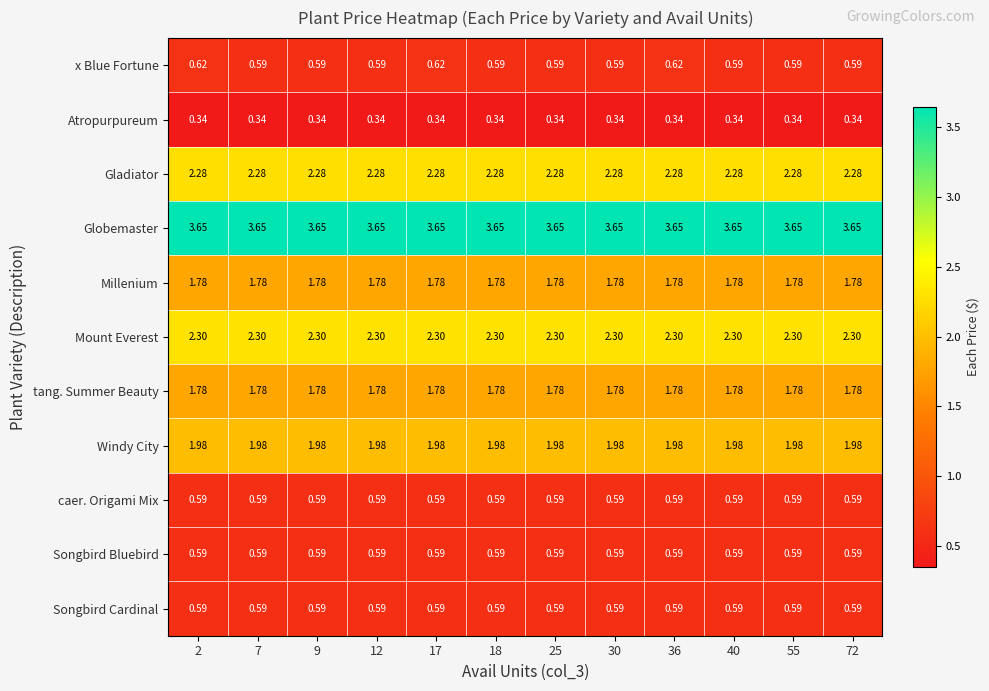

Is the value of Globemaster at 55 greater than the value of Gladiator at 9?

Yes